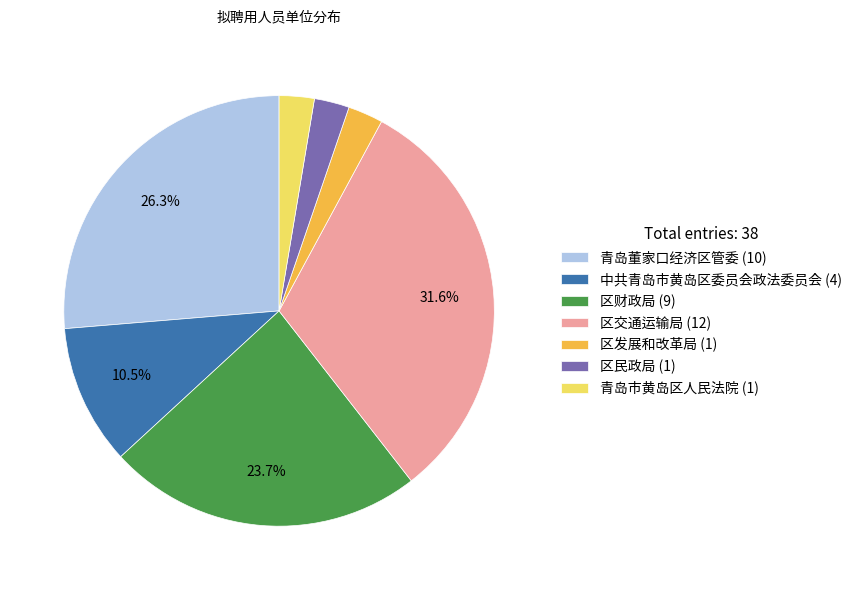

What is the ratio of the value at 中共青岛市黄岛区委员会政法委员会 to the value at 青岛市黄岛区人民法院?

4.0